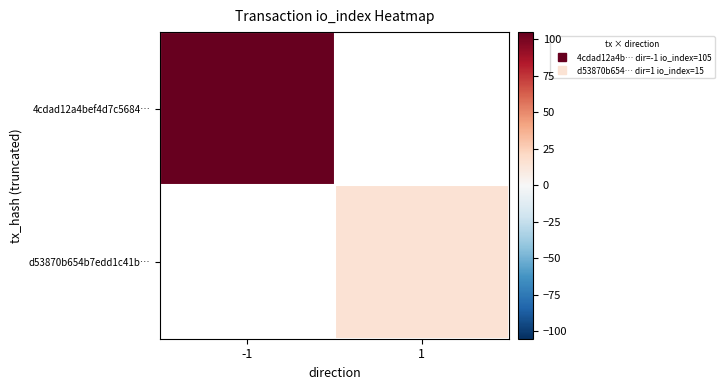

How many distinct data groups are displayed?

2